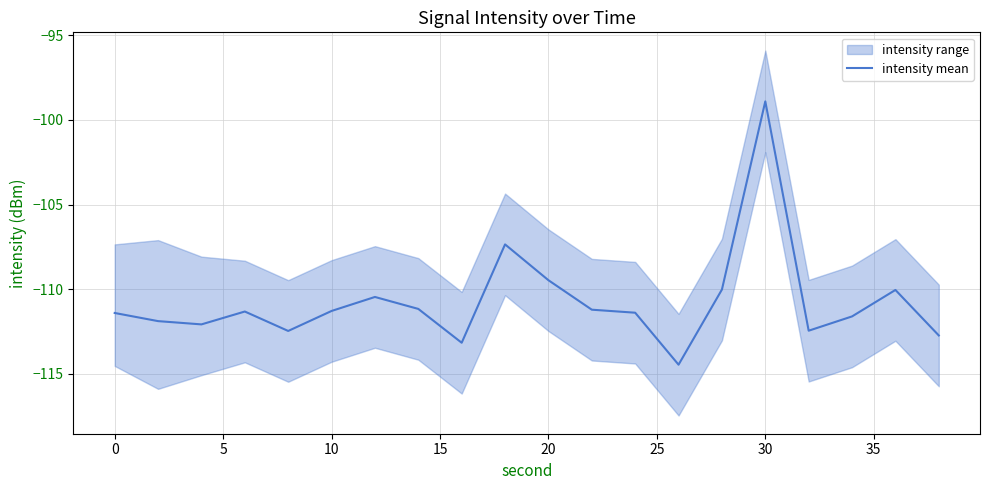

How many values exceed -111?

6